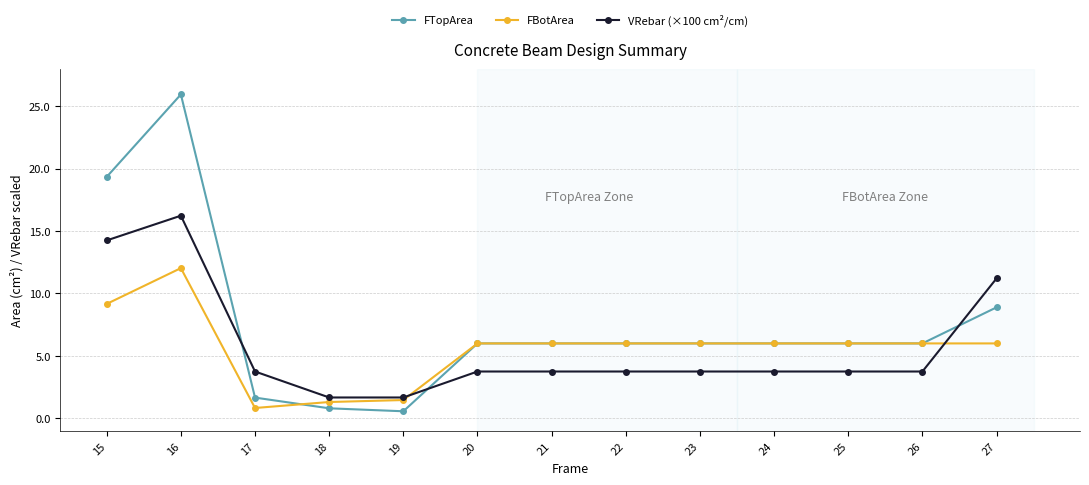

Which label corresponds to the smallest value in the chart?

19